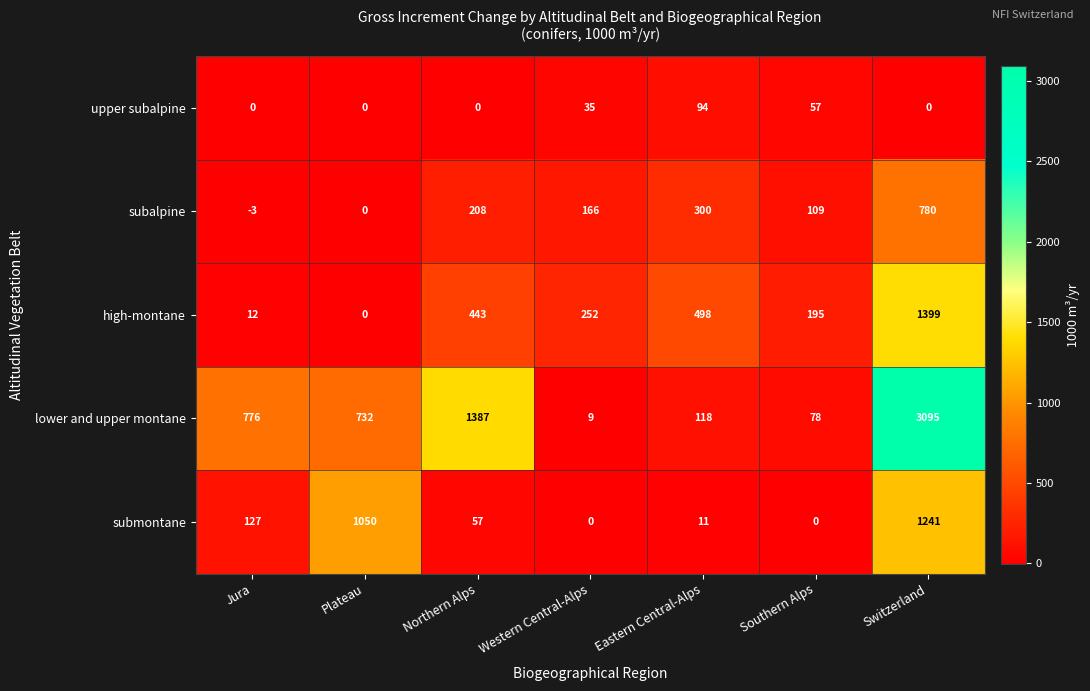

Between Eastern Central-Alps and Southern Alps, which series saw the biggest shift?

high-montane